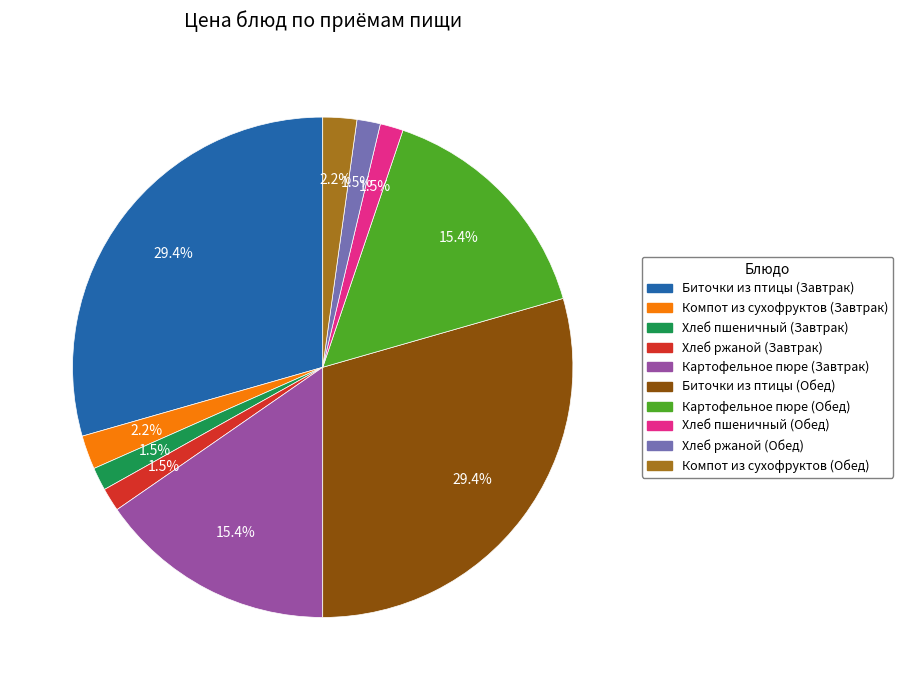

Between Хлеб ржаной (Завтрак) and Компот из сухофруктов (Завтрак), which is larger?

Компот из сухофруктов (Завтрак)